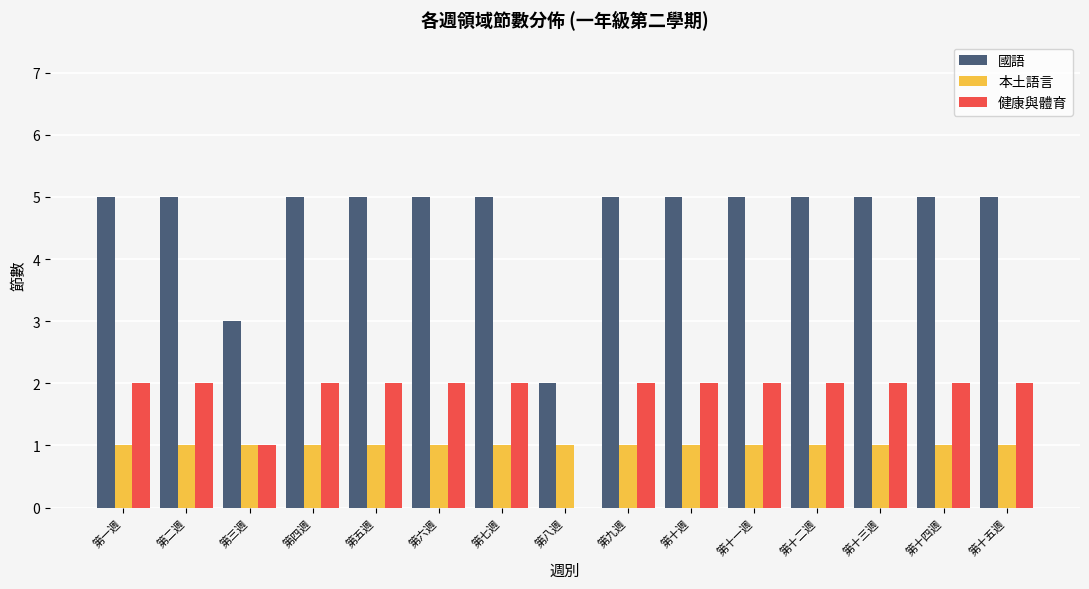

The 國語 series shows 2 at 第八週. True or false?

True